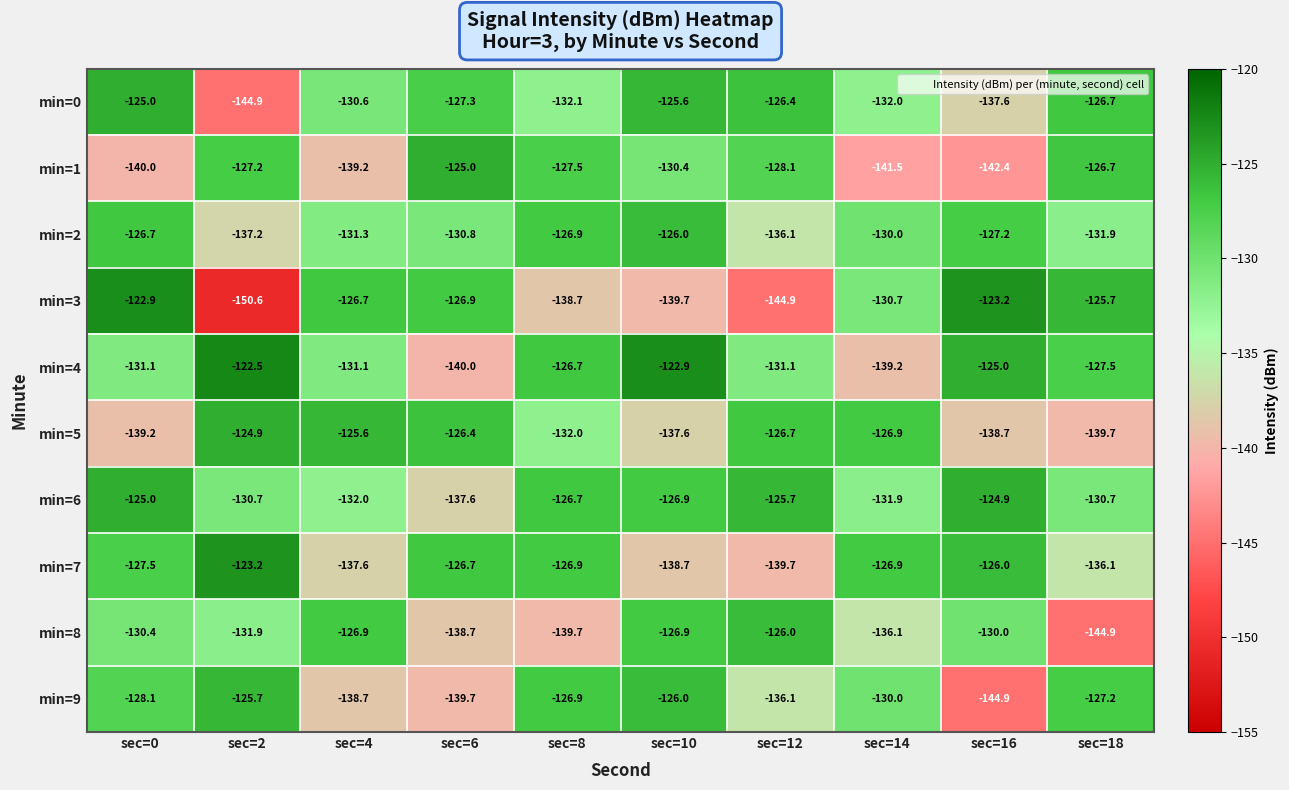

What is the approximate value of min=4 at sec=4?

-131.1